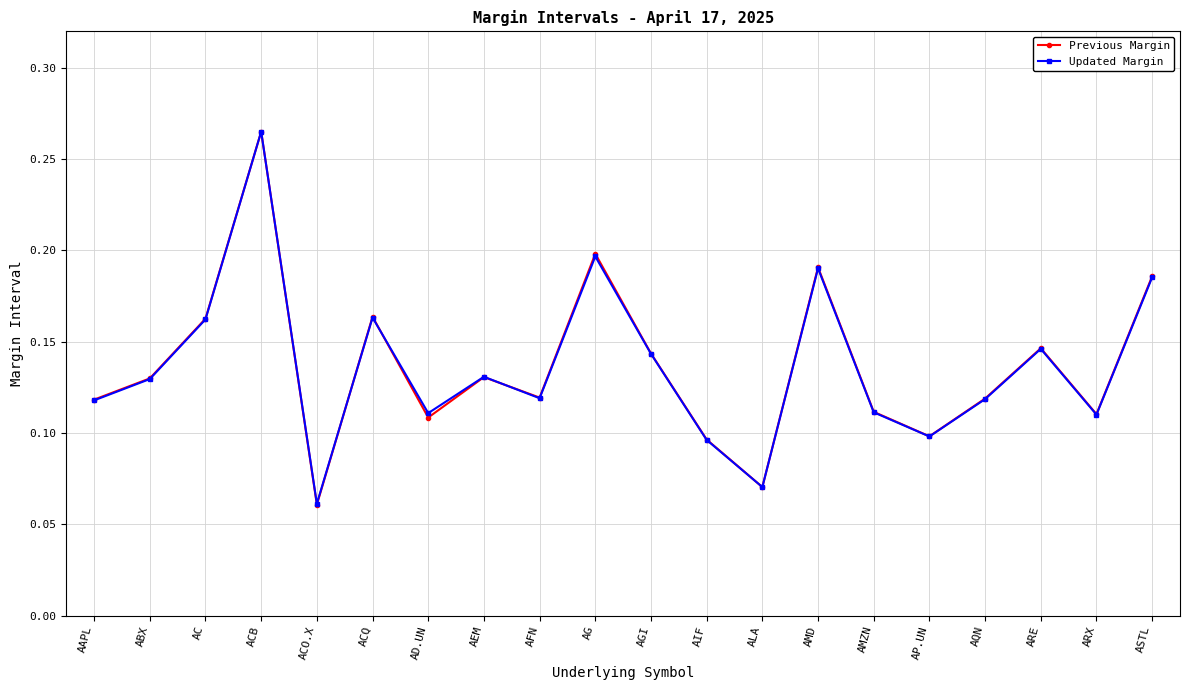

At which label does Previous Margin reach its minimum?

ACO.X